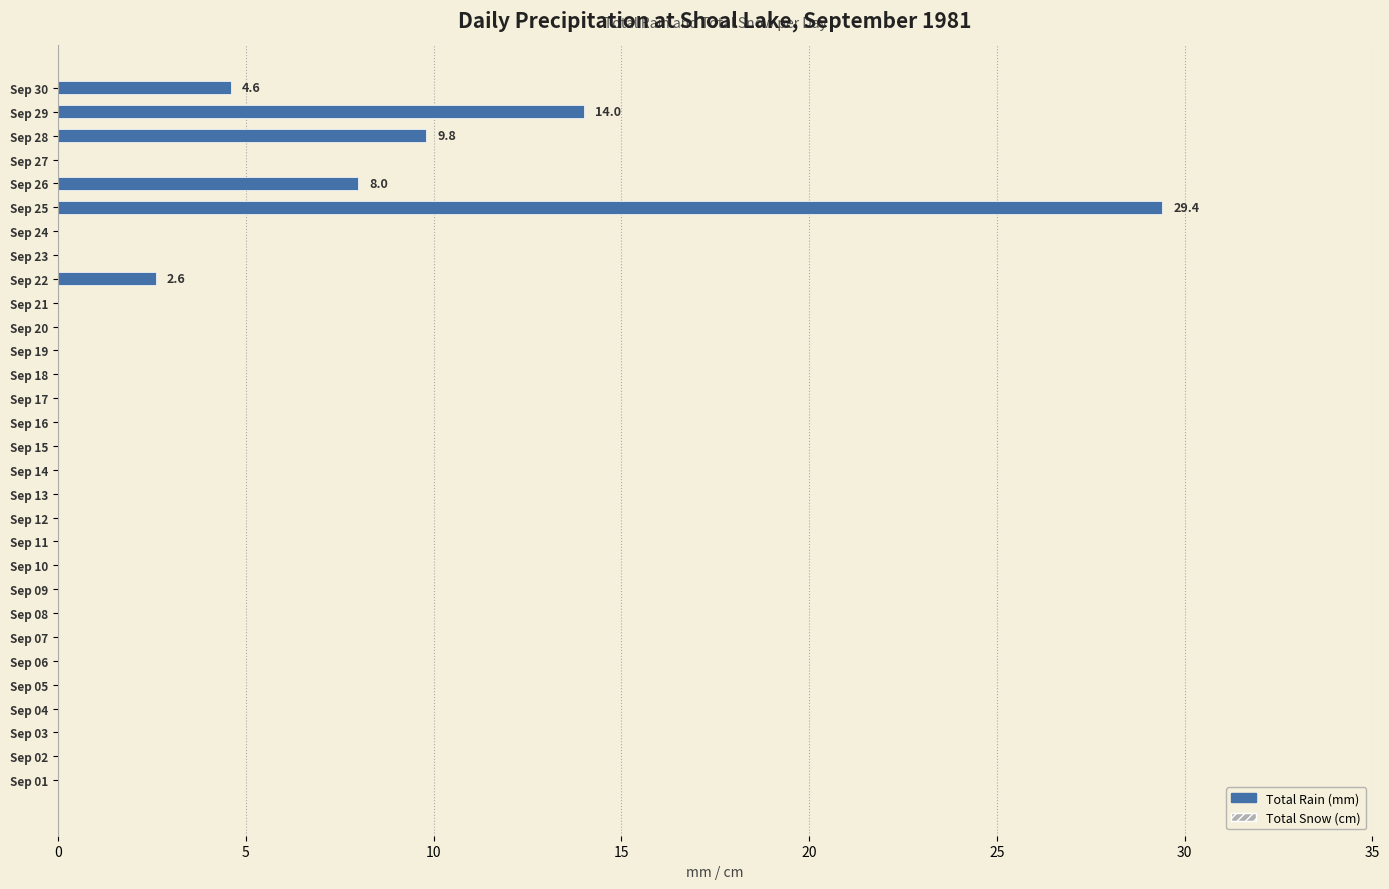

What is the greatest value displayed?

29.4